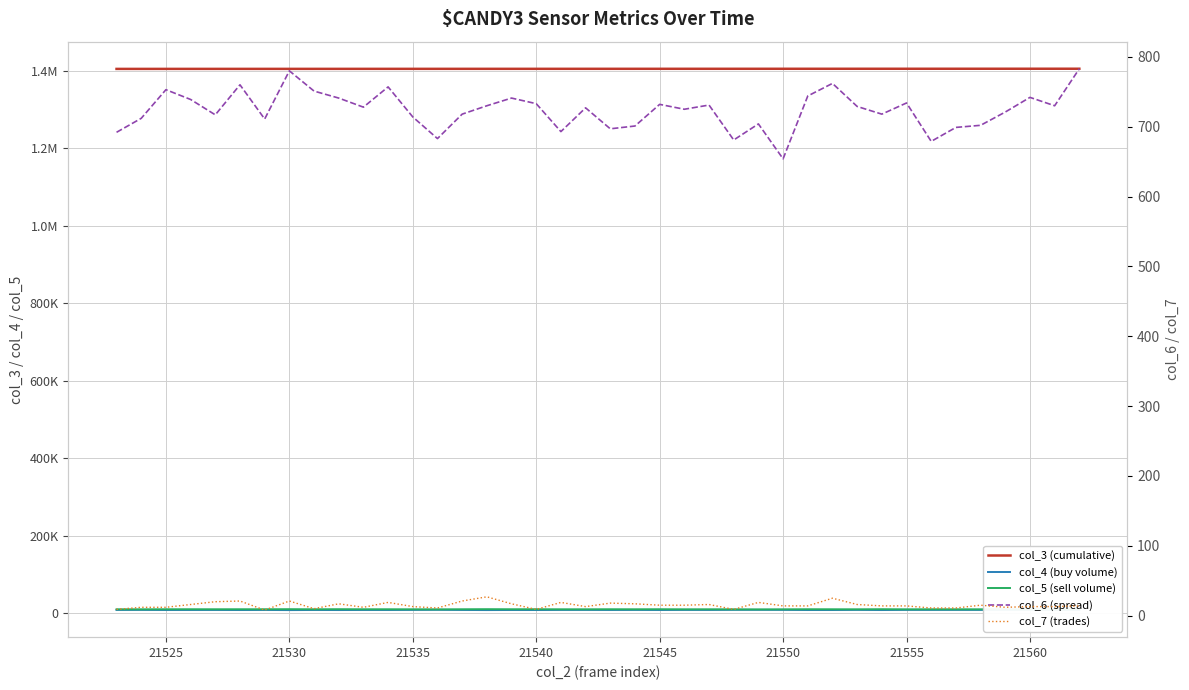

Is the value of col_5 (sell volume) at 25 greater than the value of col_4 (buy volume) at 21535?

Yes